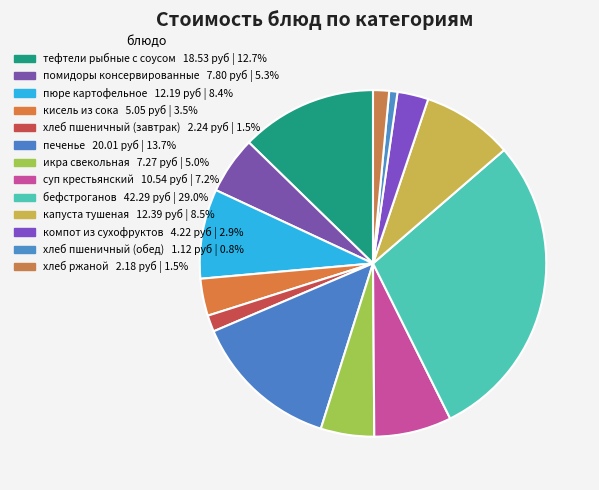

The тефтели рыбные с соусом slice represents 13% of the pie. True or false?

True